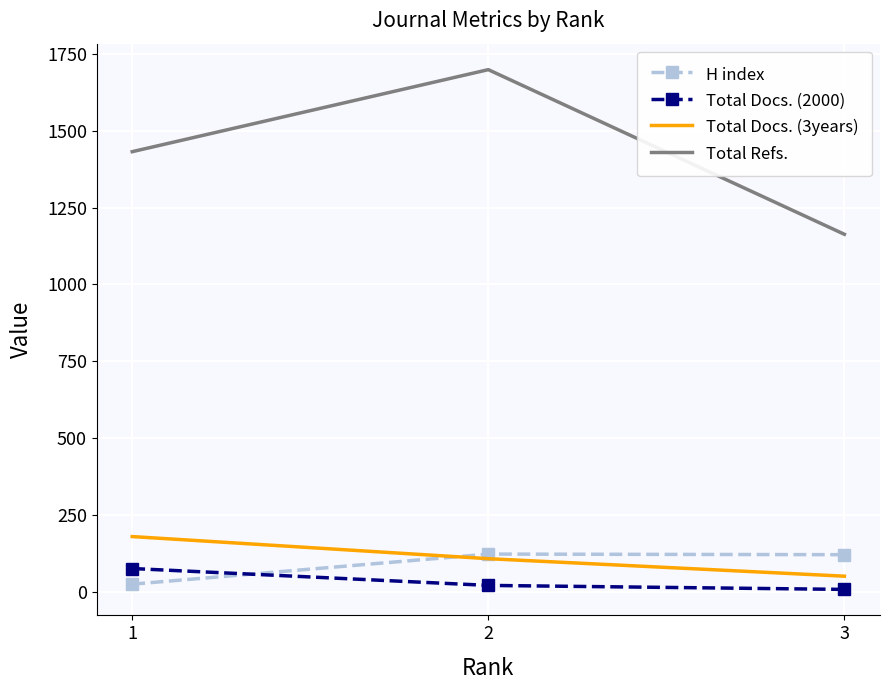

Which series has the largest total across all categories?

Total Refs.